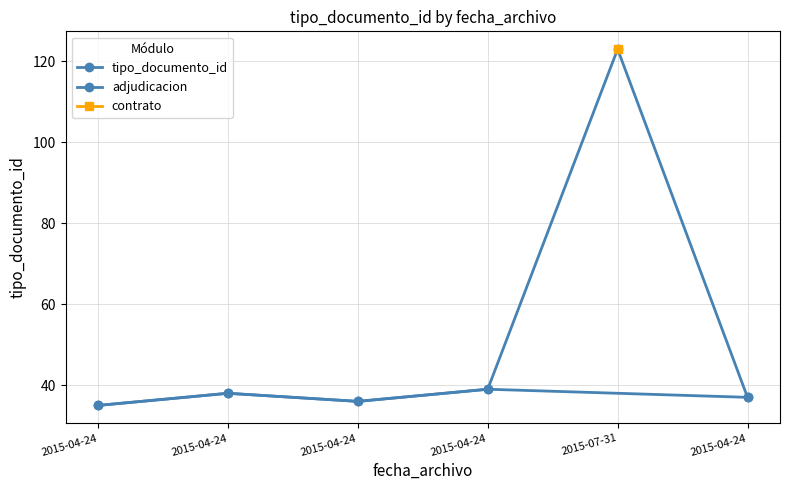

What is the sum of the values at 2015-04-24 and 2015-07-31?

161